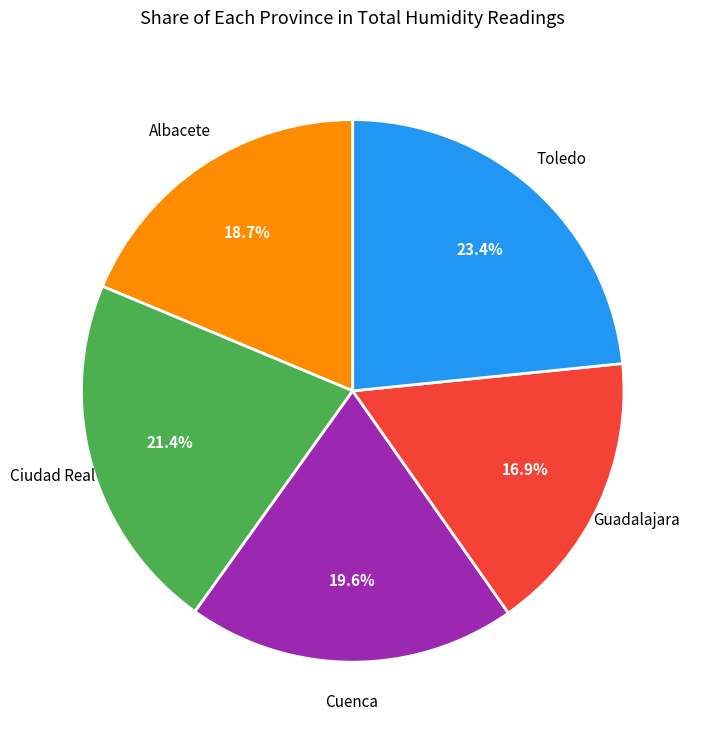

To the nearest percent, what is the average slice percentage?

20%